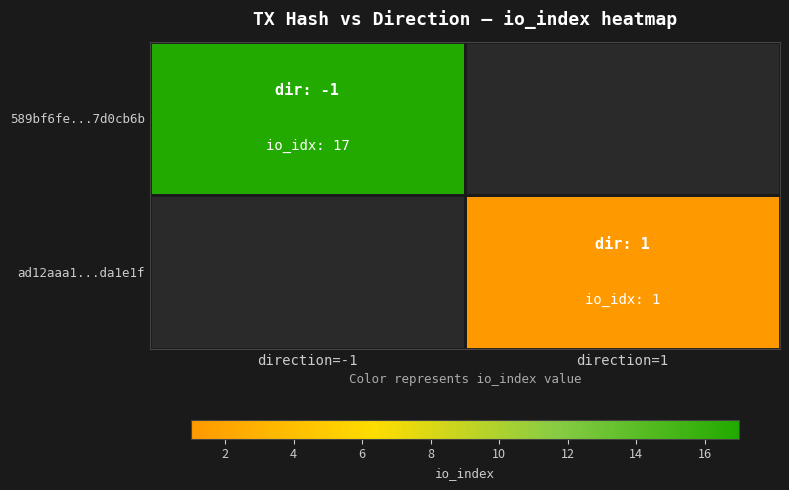

At which label does 589bf6fe...7d0cb6b reach its peak?

direction=-1